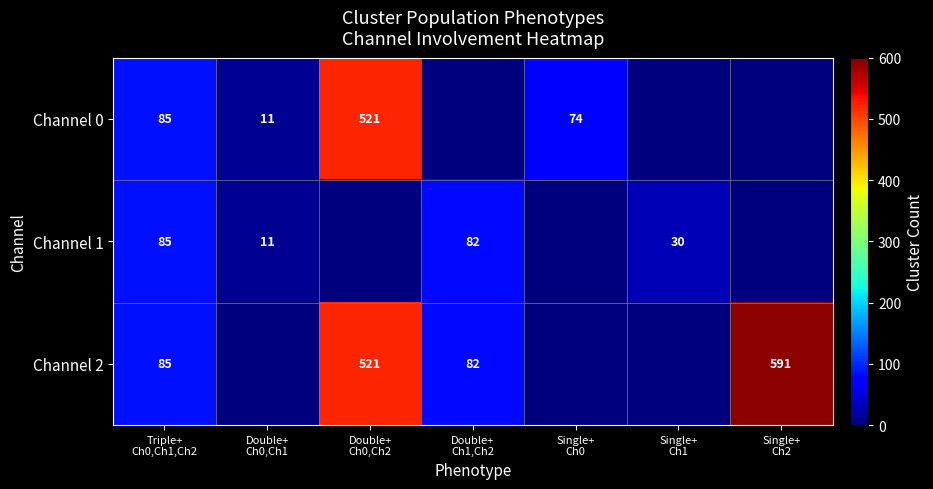

Is it true that Channel 0 equals 85 at Triple+ Ch0,Ch1,Ch2?

True